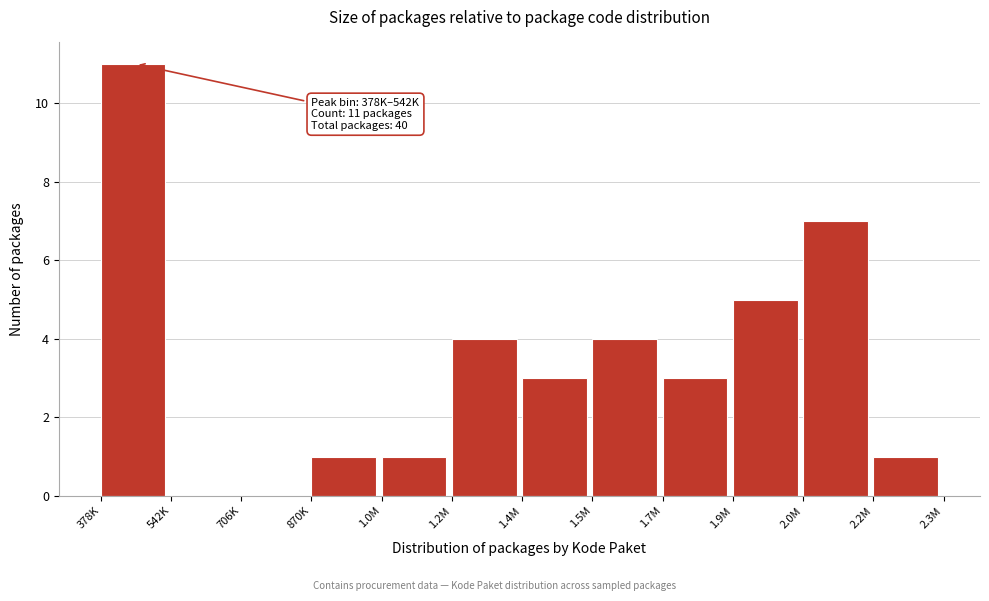

Reading left to right, what are all the values shown in this chart?

378K=11	542K=0	706K=0	870K=1	1.0M=1	1.2M=4	1.4M=3	1.5M=4	1.7M=3	1.9M=5	2.0M=7	2.2M=1